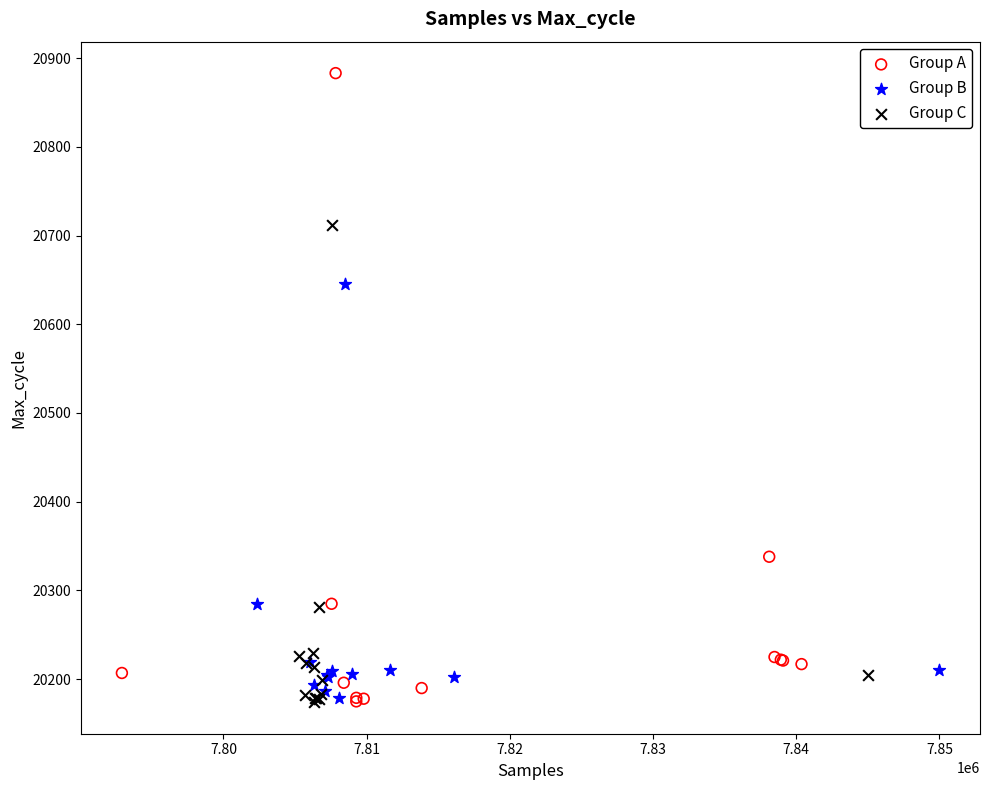

Which series contains the highest Y value?

Group A